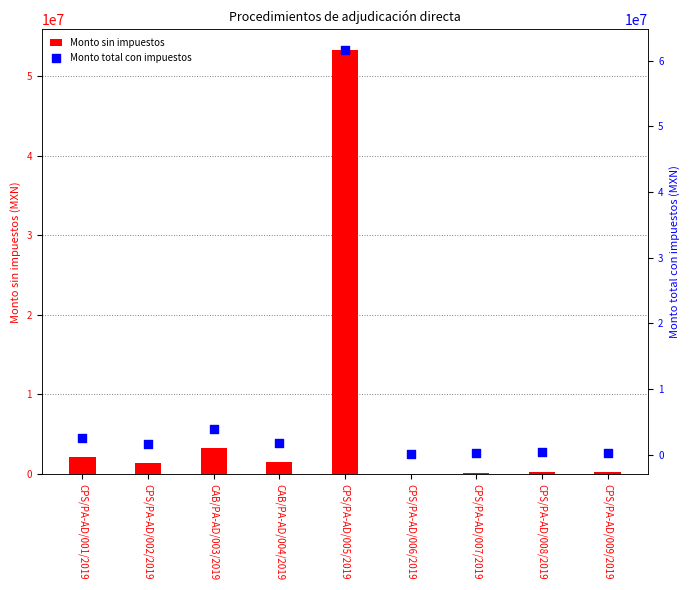

Which series reaches the minimum Y coordinate?

Monto sin impuestos